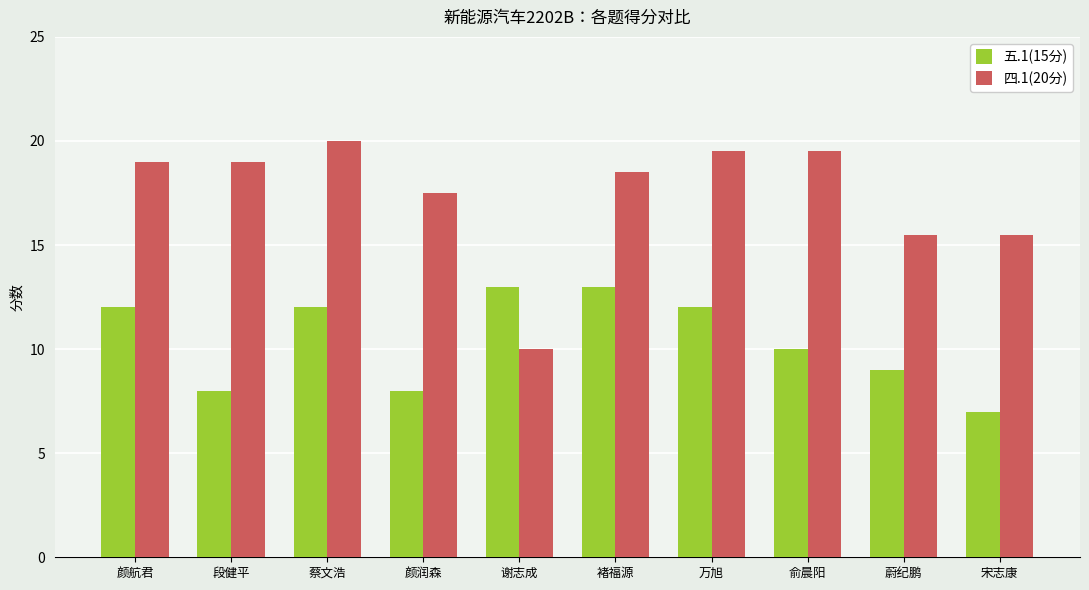

List the series in order of their overall mean, lowest first.

五.1(15分), 四.1(20分)